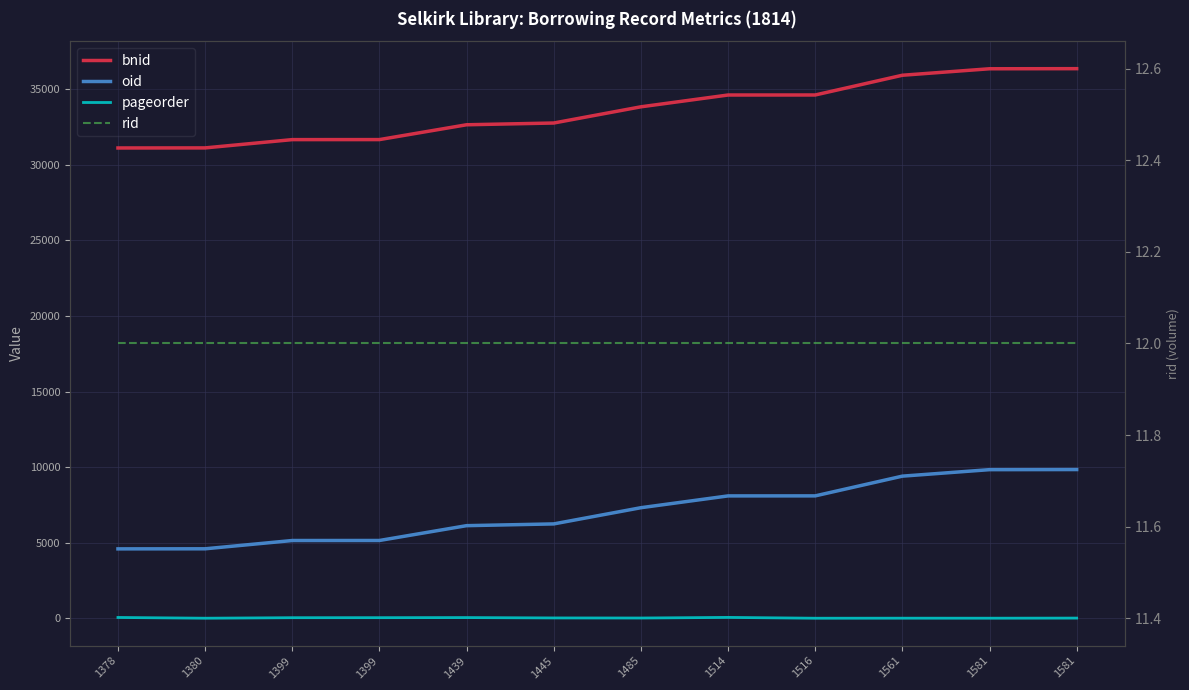

Rank the series by their maximum value, from lowest to highest.

rid, pageorder, oid, bnid